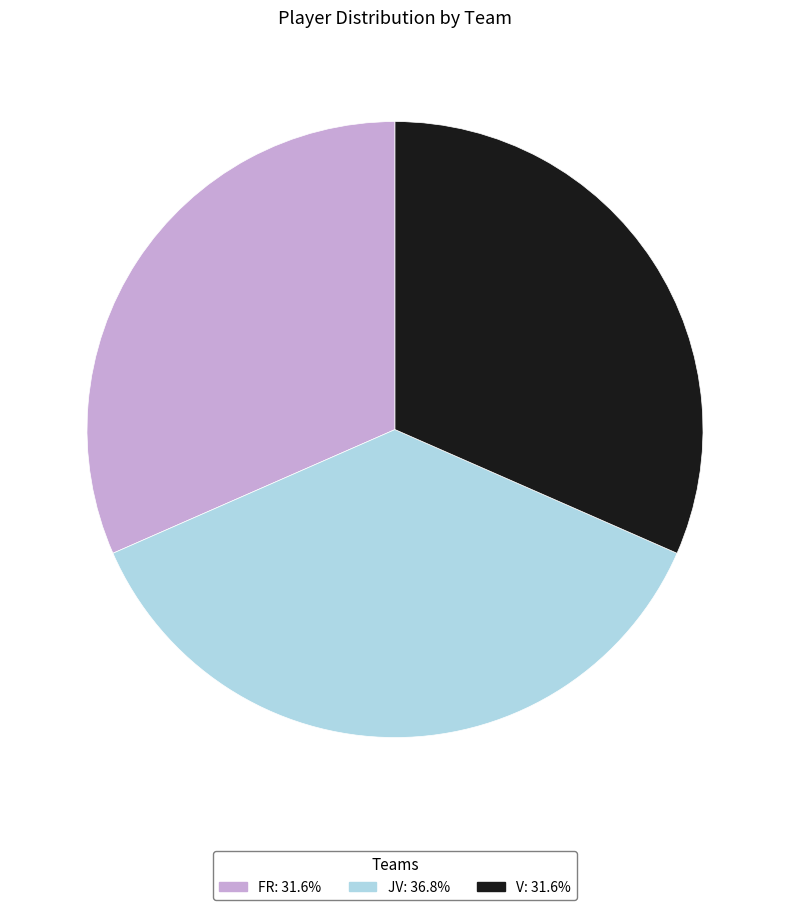

Does V represent more than half of the total?

No